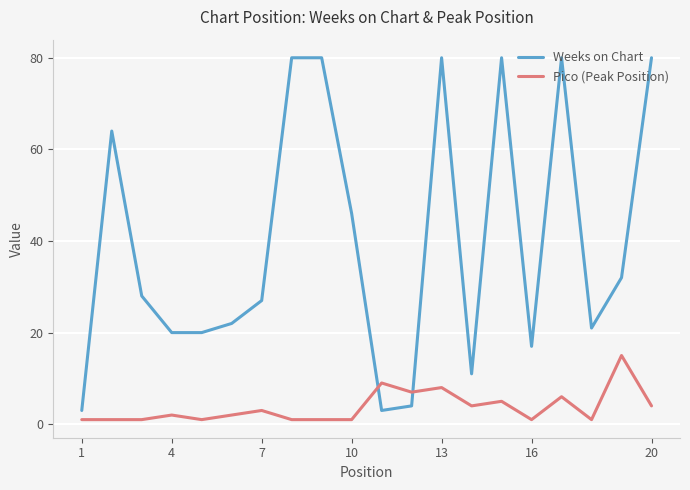

Does the chart have visible grid lines?

Yes